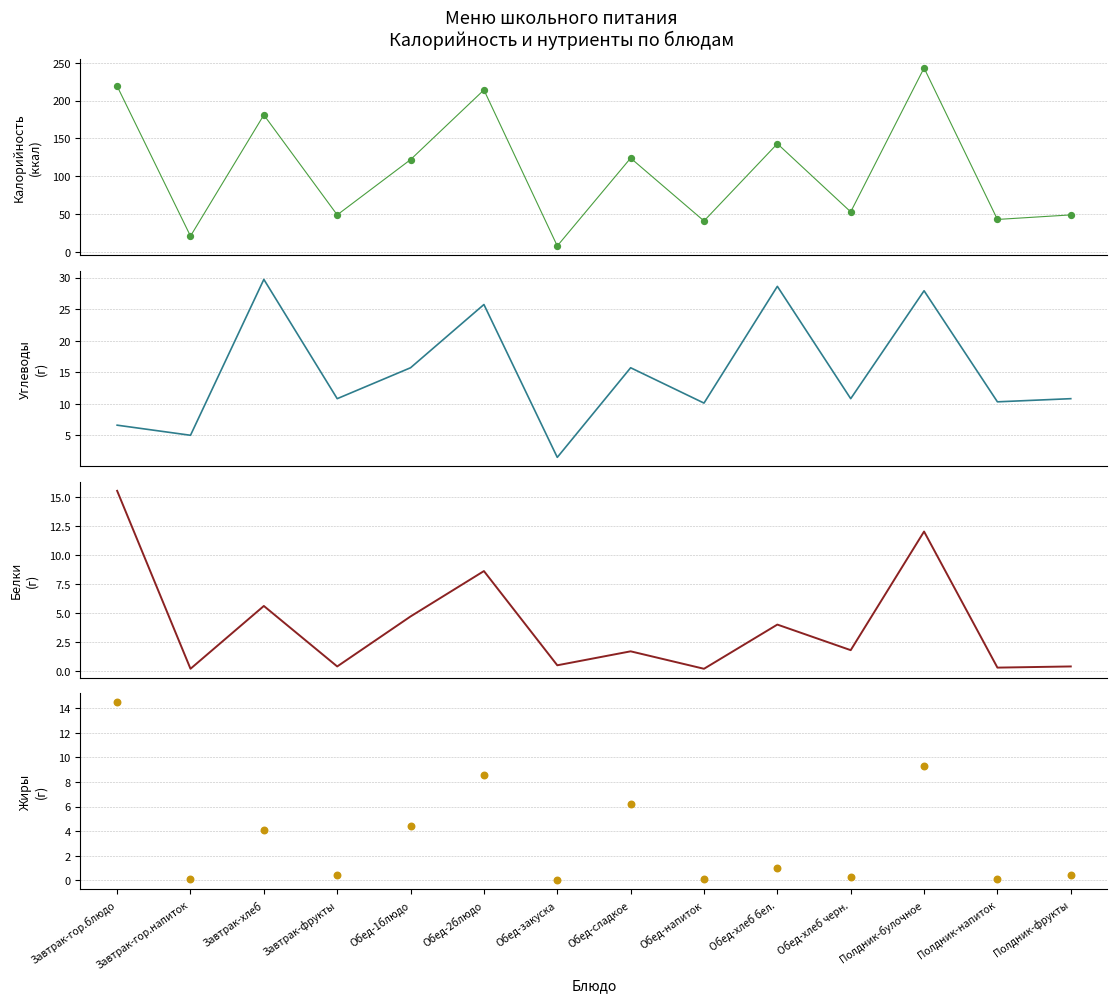

At how many categories does at least one series exceed 33?

12